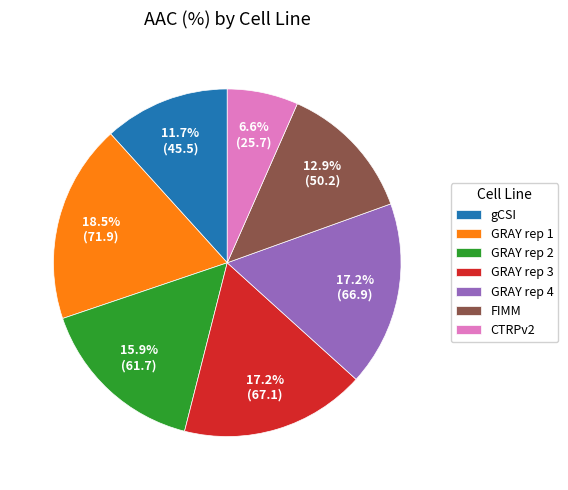

Which category has the smallest portion of the pie?

CTRPv2